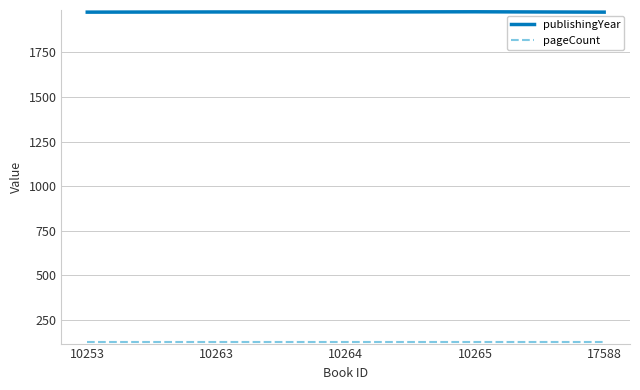

What is the lowest value of the publishingYear series?

1975